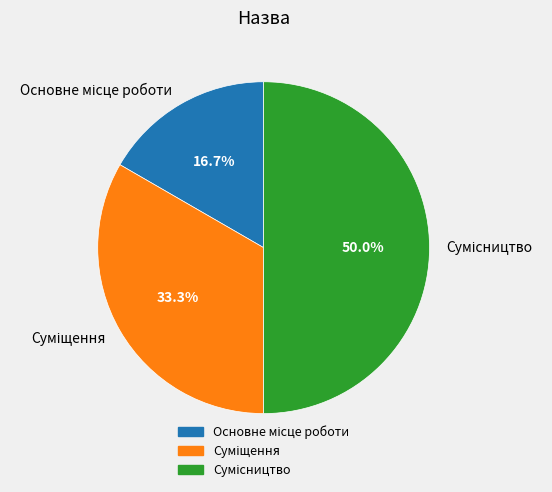

How many slices are in this pie chart?

3